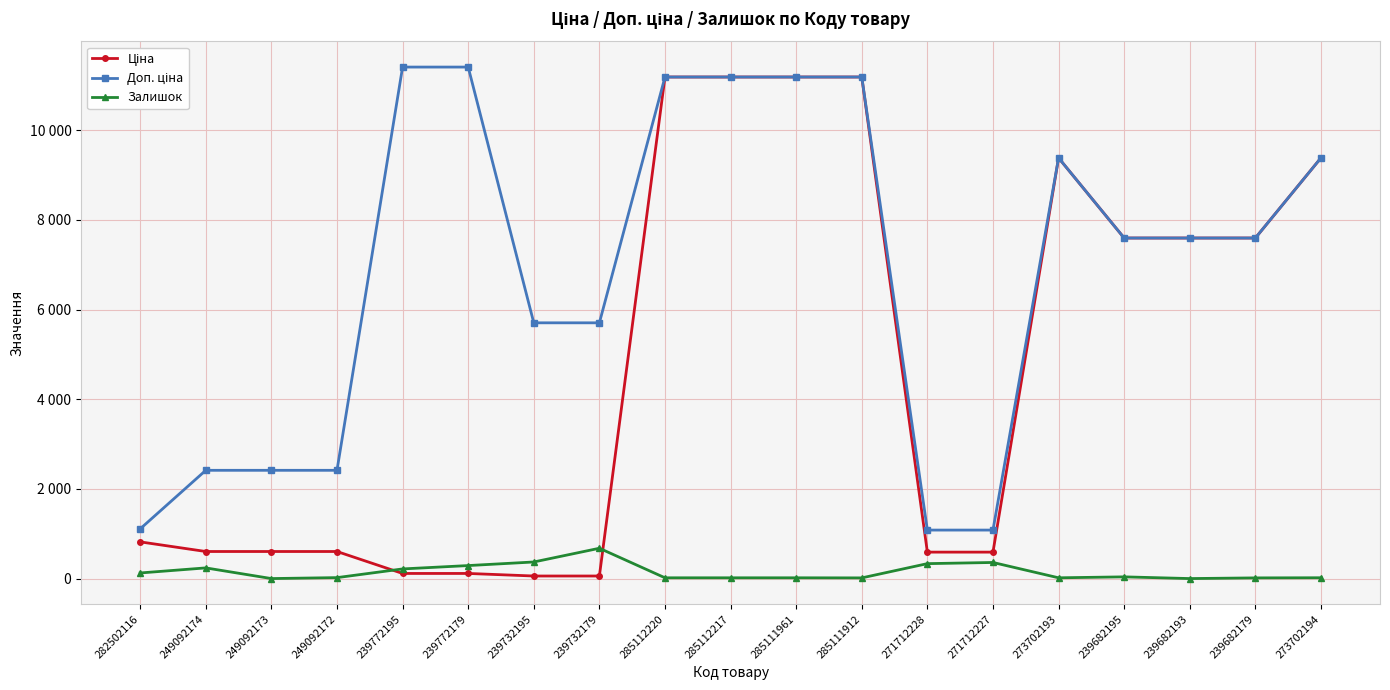

The Залишок series shows 370.0 at 239732195. True or false?

True